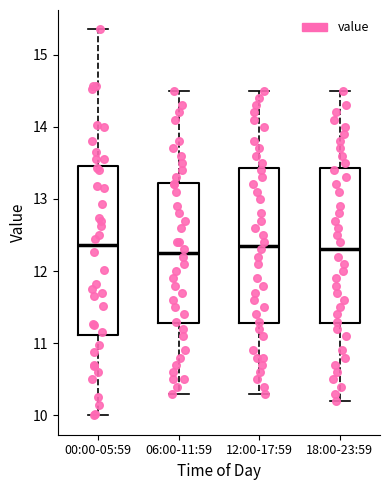

Reading left to right, transcribe this box plot: for each box, give where its median line is, the range the box spans, and where its two whiskers end, as read against the y-axis. The values are not printed on the chart, so give them approximately, as read against the axis.

00:00-05:59: median 12.4, box 11.1 to 13.5, whiskers 10.0 to 15.4
06:00-11:59: median 12.3, box 11.3 to 13.2, whiskers 10.3 to 14.5
12:00-17:59: median 12.4, box 11.3 to 13.4, whiskers 10.3 to 14.5
18:00-23:59: median 12.3, box 11.3 to 13.4, whiskers 10.2 to 14.5